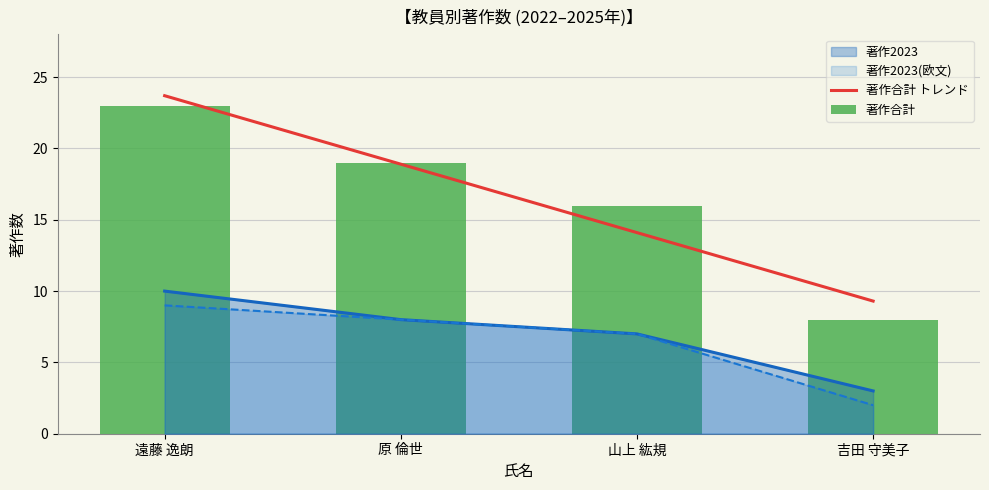

The 著作合計 series shows 8.0 at 吉田 守美子. True or false?

True